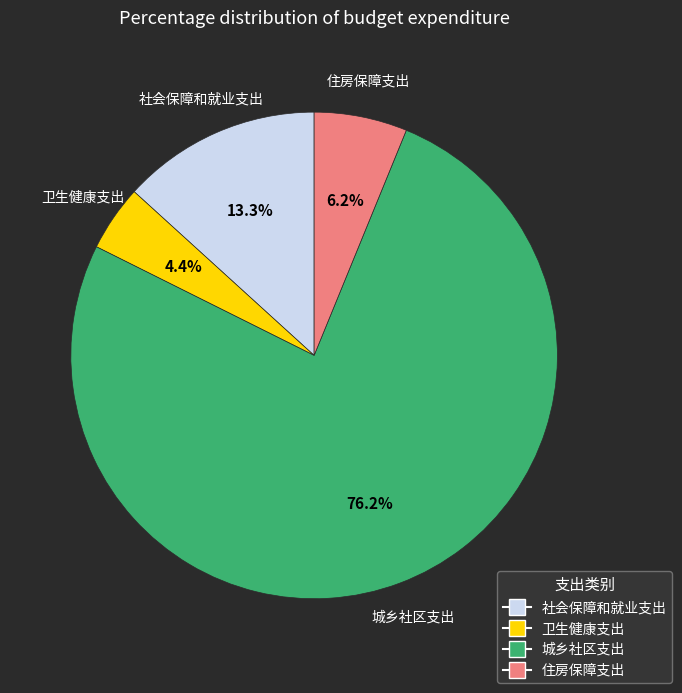

What percentage do 住房保障支出 and 卫生健康支出 together represent?

10.6%